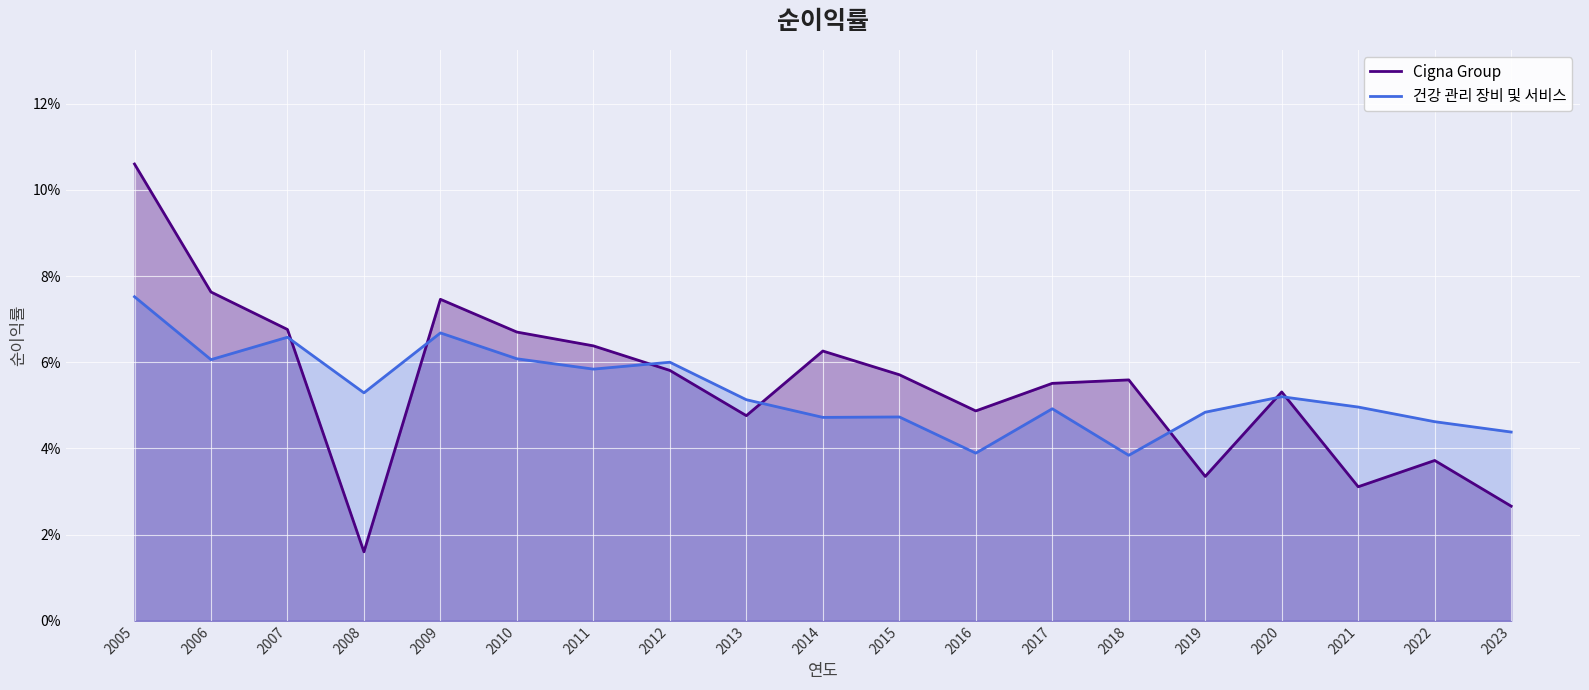

The value of Cigna Group at 2015 is 0.0. True or false?

False